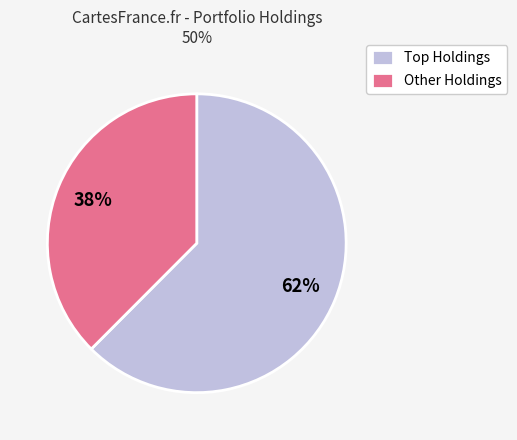

Does any single category account for the majority?

Yes